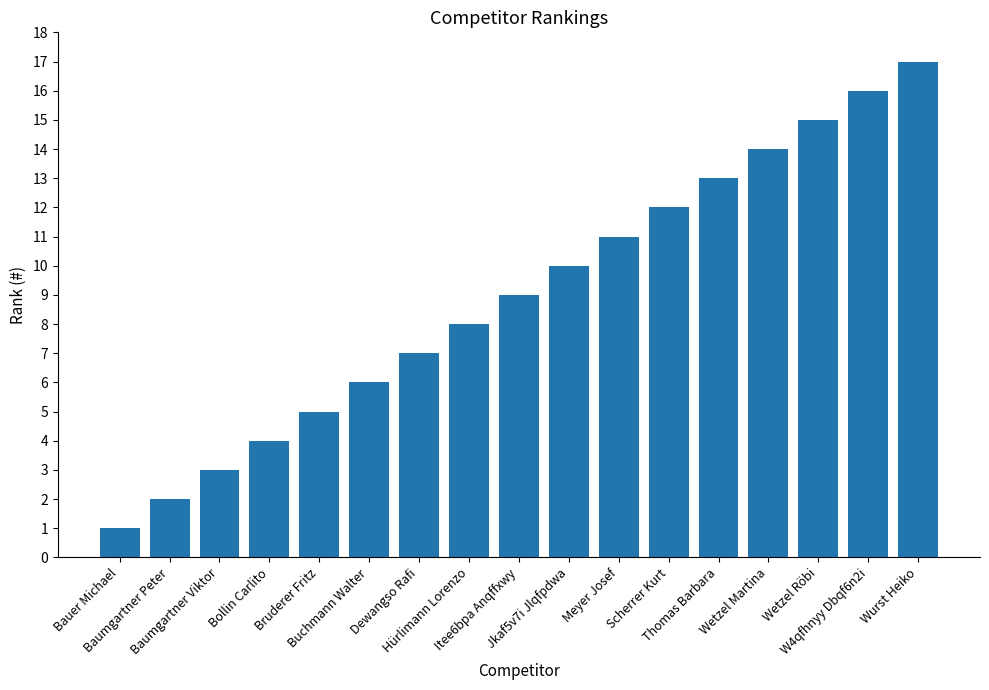

What is the approximate value at Scherrer Kurt, to the nearest 5?

10